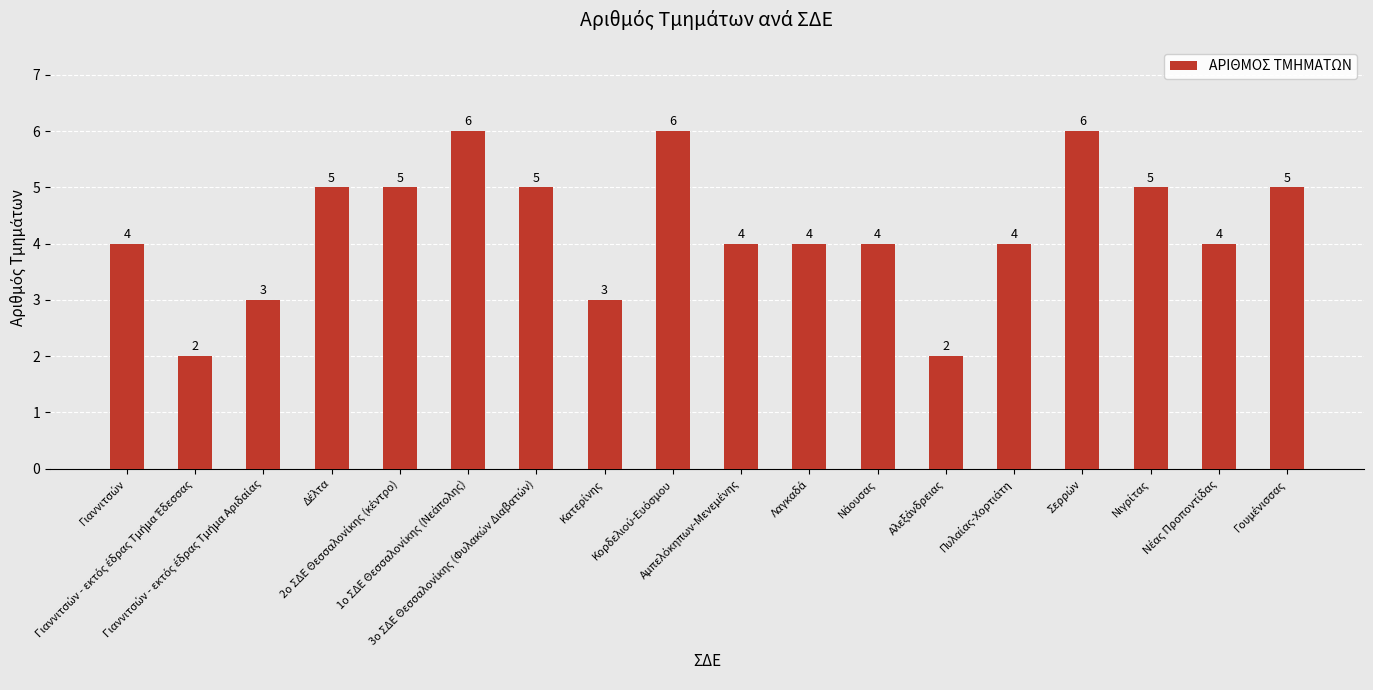

What is the value of the 3rd bar from the left?

3